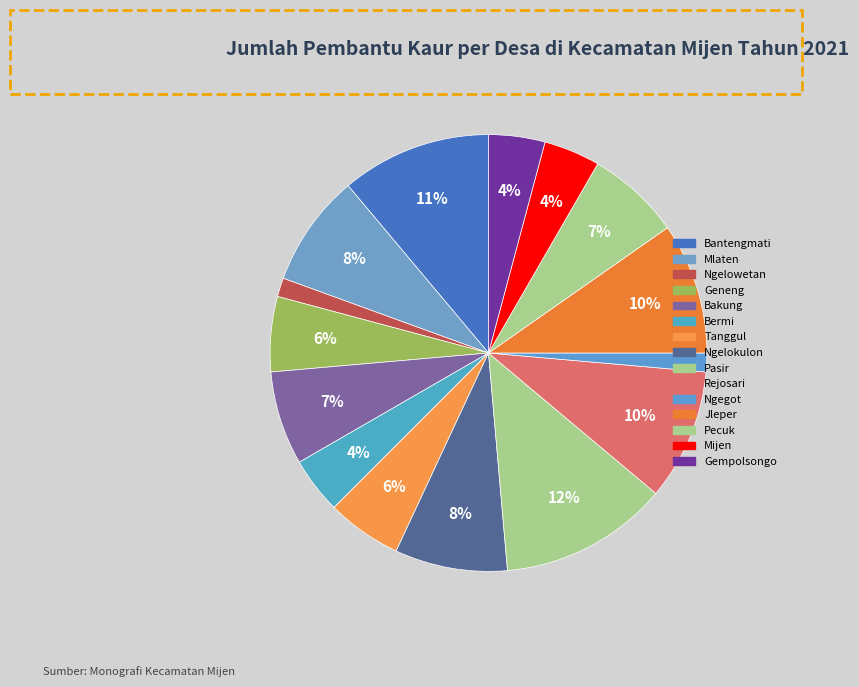

What is the ratio of the value at Gempolsongo to the value at Tanggul?

0.8